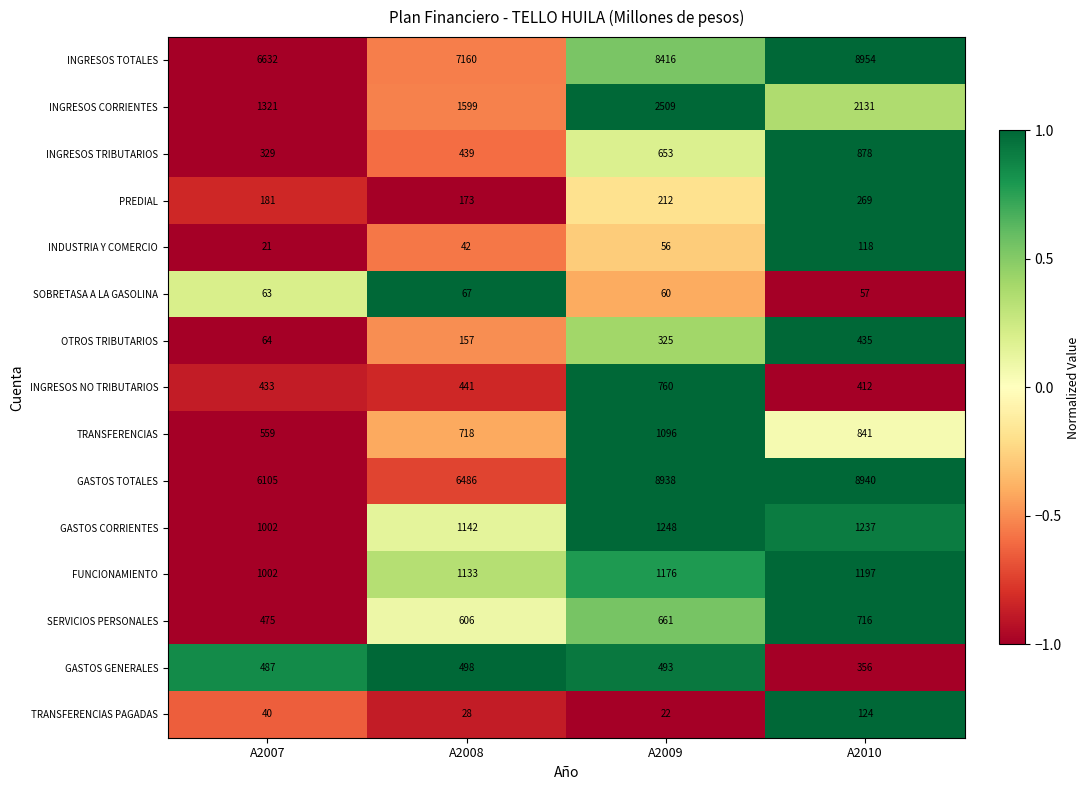

List the labels in order of PREDIAL value, largest first.

A2010, A2009, A2007, A2008